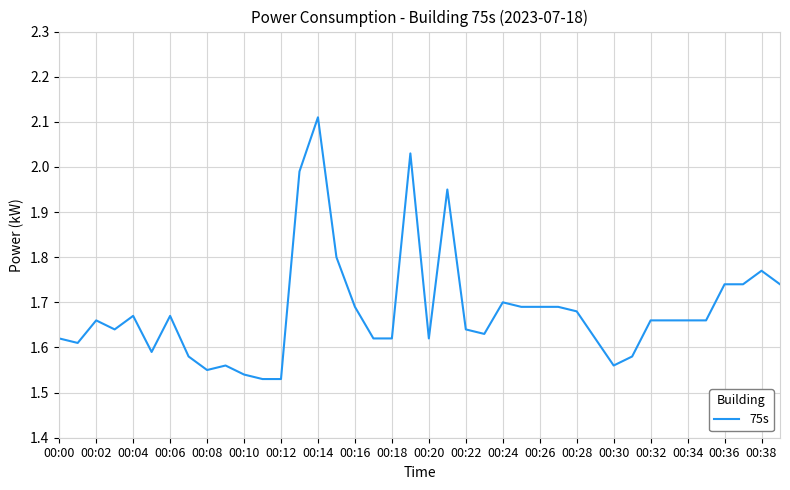

What is the difference between the maximum and minimum values?

0.6